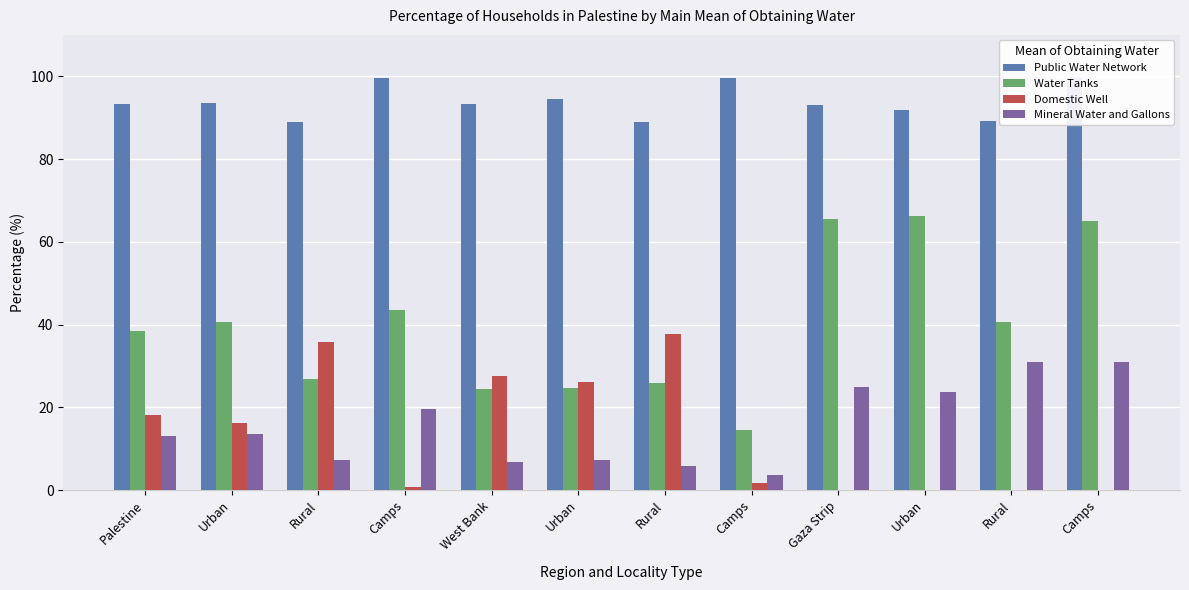

How many data points in Water Tanks are above 40?

6